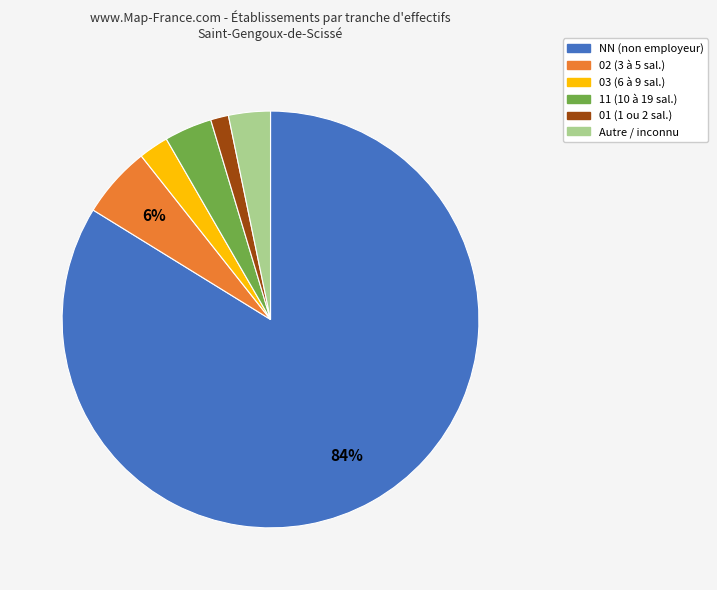

Does any single category account for the majority?

Yes